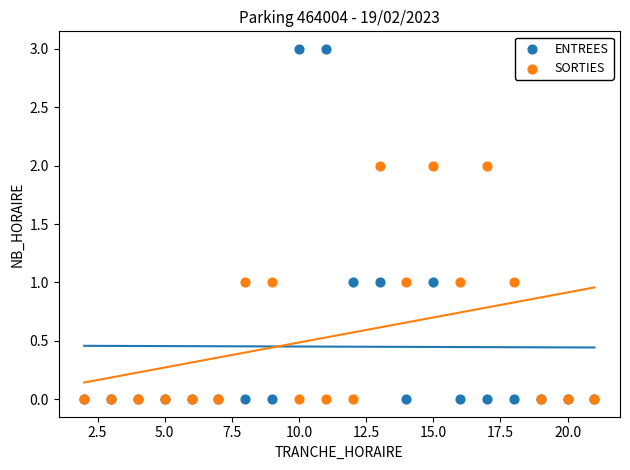

What are all the series names shown in the legend?

ENTREES, SORTIES